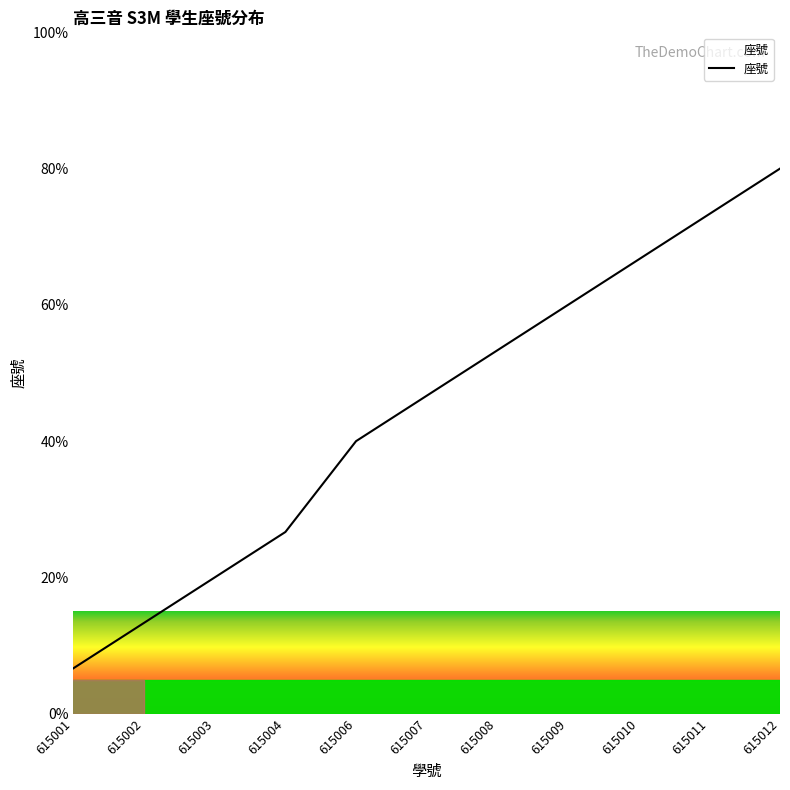

What is the difference between the second highest and second lowest values?

60.0